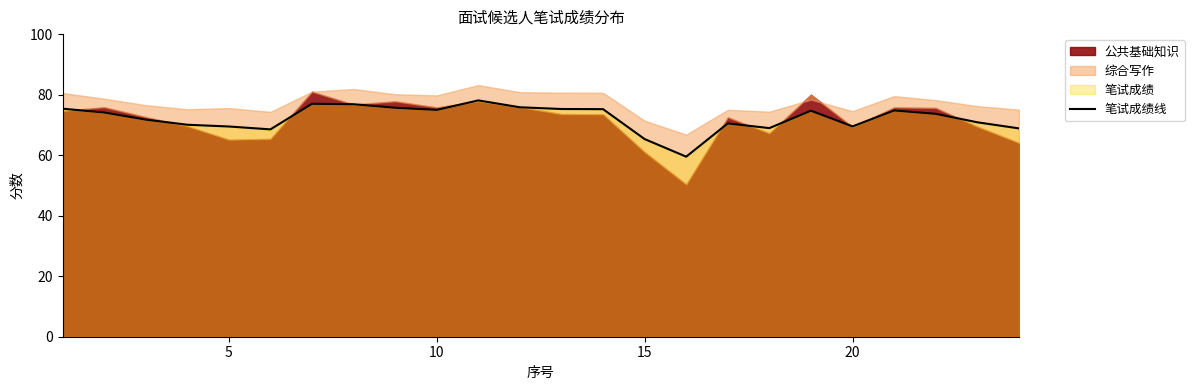

What is the maximum value for 笔试成绩线?

78.1